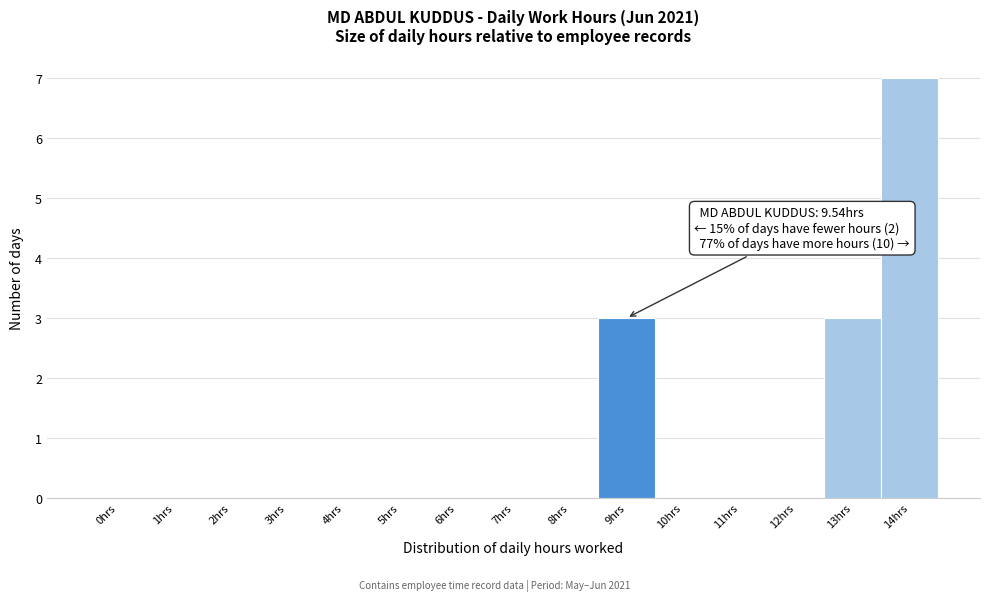

Reading right to left, what are all the values shown in this chart?

14hrs=7	13hrs=3	12hrs=0	11hrs=0	10hrs=0	9hrs=3	8hrs=0	7hrs=0	6hrs=0	5hrs=0	4hrs=0	3hrs=0	2hrs=0	1hrs=0	0hrs=0